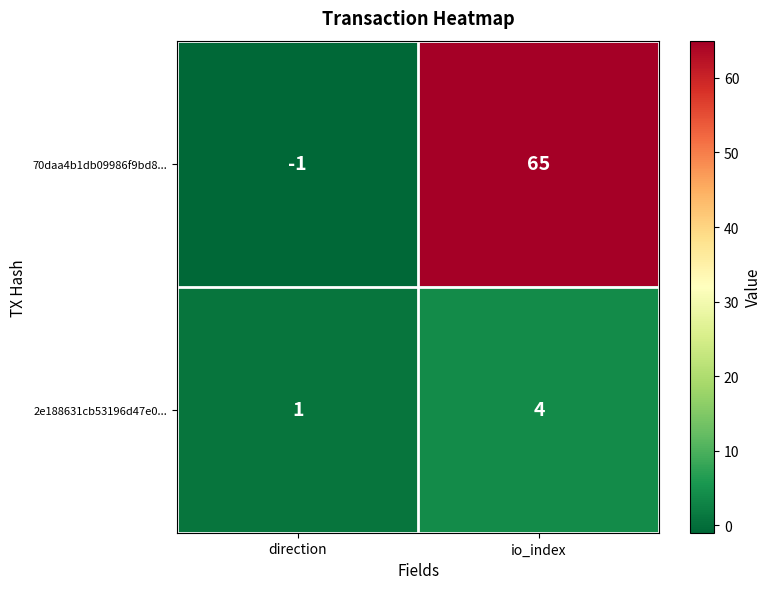

What is the difference between the maximum and minimum values in the 70daa4b1db09986f9bd8... series?

66